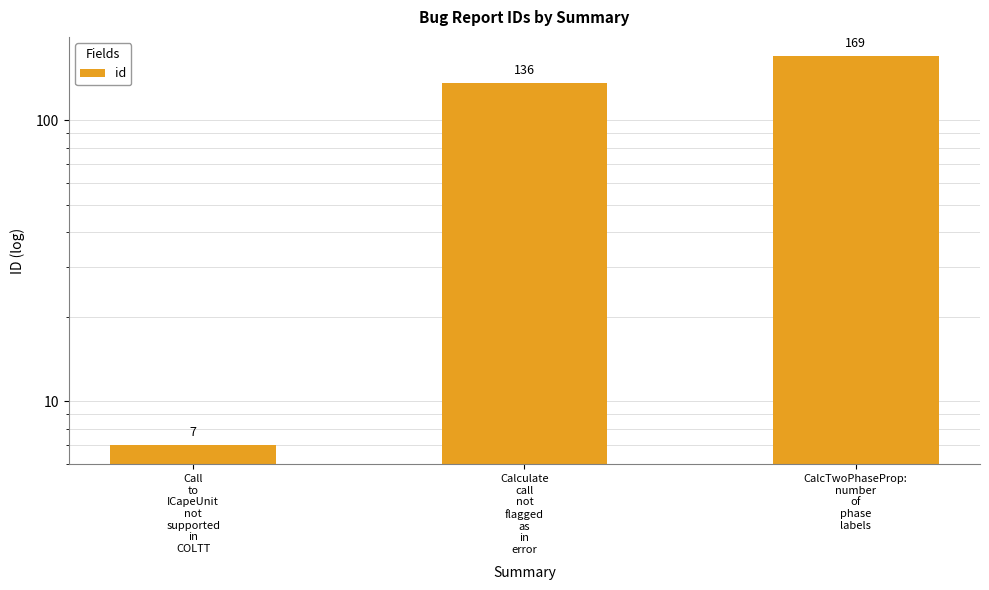

List the labels in order of value, largest first.

CalcTwoPhaseProp:
number
of
phase
labels, Calculate
call
not
flagged
as
in
error, Call
to
ICapeUnit
not
supported
in
COLTT